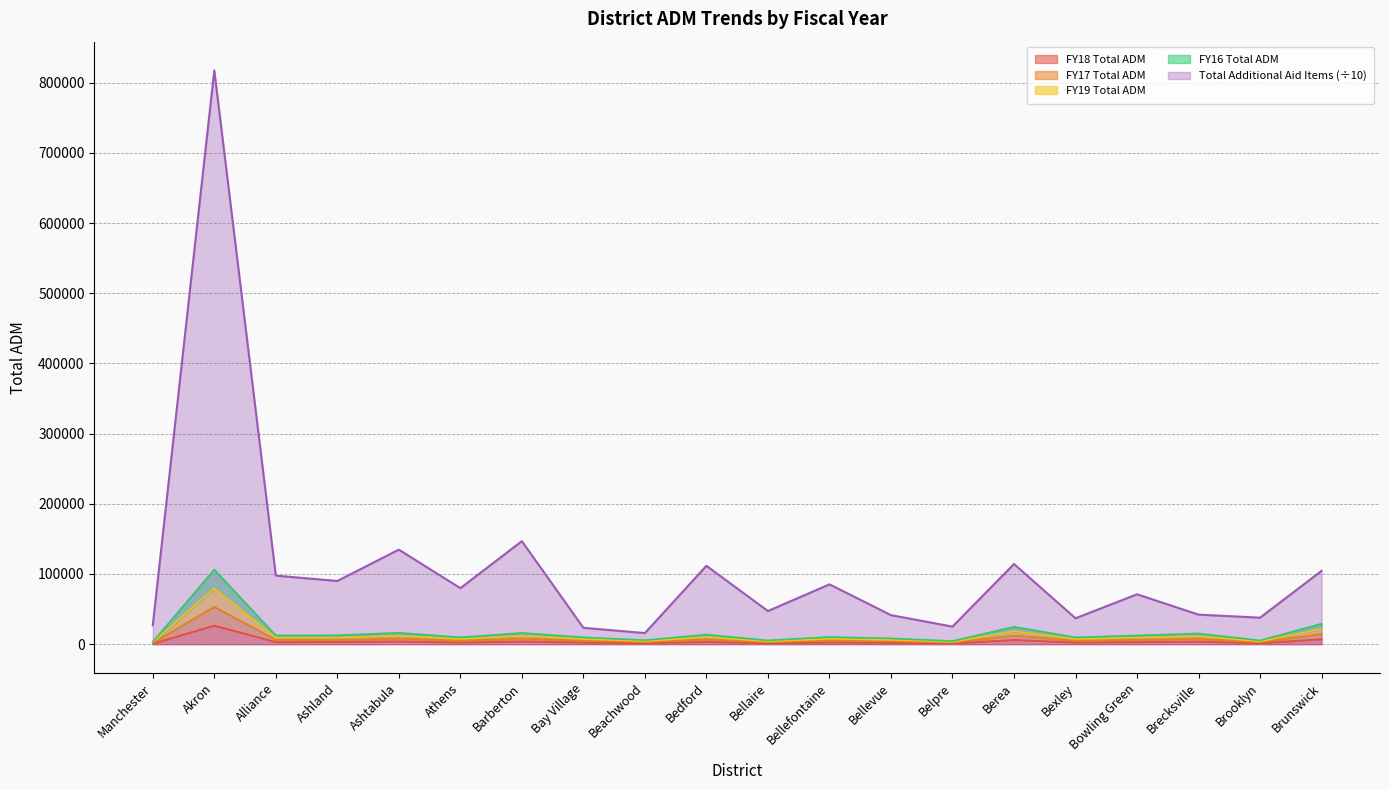

Reading left to right, transcribe all the data shown in this chart.

Total Additional Aid Items: Manchester=26967.5	Akron=817450.4	Alliance=97660.0	Ashland=90043.1	Ashtabula=134712.5	Athens=79783.0	Barberton=146769.4	Bay Village=23337.4	Beachwood=15817.8	Bedford=111664.8	Bellaire=47214.8	Bellefontaine=85219.6	Bellevue=41389.0	Belpre=25037.3	Berea=114240.3	Bexley=36906.7	Bowling Green=71073.3	Brecksville=42078.8	Brooklyn=37763.6	Brunswick=104462.0
FY18 Total ADM: Manchester=856.5	Akron=26528.1	Alliance=3100.9	Ashland=3356.3	Ashtabula=3995.7	Athens=2458.7	Barberton=3988.8	Bay Village=2447.0	Beachwood=1429.7	Bedford=3355.2	Bellaire=1336.2	Bellefontaine=2573.1	Bellevue=2051.6	Belpre=1104.5	Berea=6139.4	Bexley=2440.8	Bowling Green=3132.5	Brecksville=3773.0	Brooklyn=1365.3	Brunswick=7214.1
FY17 Total ADM: Manchester=1707.0	Akron=53220.3	Alliance=6231.5	Ashland=5941.0	Ashtabula=8080.4	Athens=4883.4	Barberton=8026.4	Bay Village=4902.3	Beachwood=2851.7	Bedford=6812.3	Bellaire=2681.2	Bellefontaine=5157.7	Bellevue=4112.8	Belpre=2218.5	Berea=12410.5	Bexley=4850.3	Bowling Green=6239.8	Brecksville=7597.2	Brooklyn=2707.7	Brunswick=14601.4
FY19 Total ADM: Manchester=2519.3	Akron=79498.8	Alliance=9271.4	Ashland=9249.7	Ashtabula=12025.4	Athens=7358.2	Barberton=11956.1	Bay Village=7367.3	Beachwood=4343.9	Bedford=10184.9	Bellaire=4015.8	Bellefontaine=7679.0	Bellevue=6160.3	Belpre=3343.8	Berea=18377.7	Bexley=7372.7	Bowling Green=9339.4	Brecksville=11383.3	Brooklyn=3939.9	Brunswick=21723.6
FY16 Total ADM: Manchester=3382.7	Akron=106287.2	Alliance=12468.1	Ashland=12684.3	Ashtabula=16244.2	Athens=9795.8	Barberton=16030.1	Bay Village=9817.0	Beachwood=5736.5	Bedford=13708.5	Bellaire=5371.0	Bellefontaine=10293.2	Bellevue=8231.2	Belpre=4460.5	Berea=24785.1	Bexley=9709.5	Bowling Green=12427.9	Brecksville=15293.8	Brooklyn=5322.7	Brunswick=29155.7